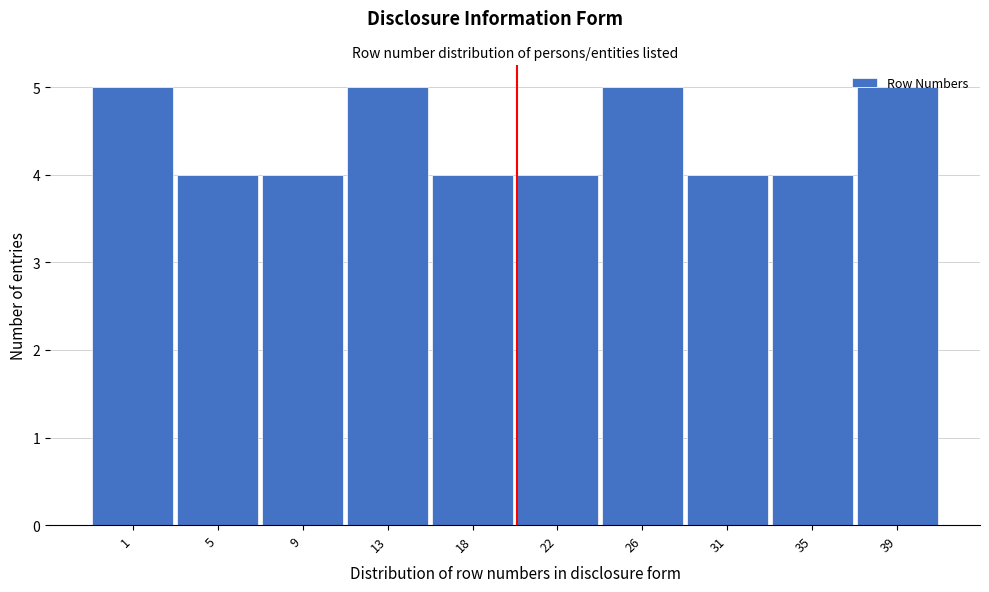

What is the value of the 1st bar from the left?

5